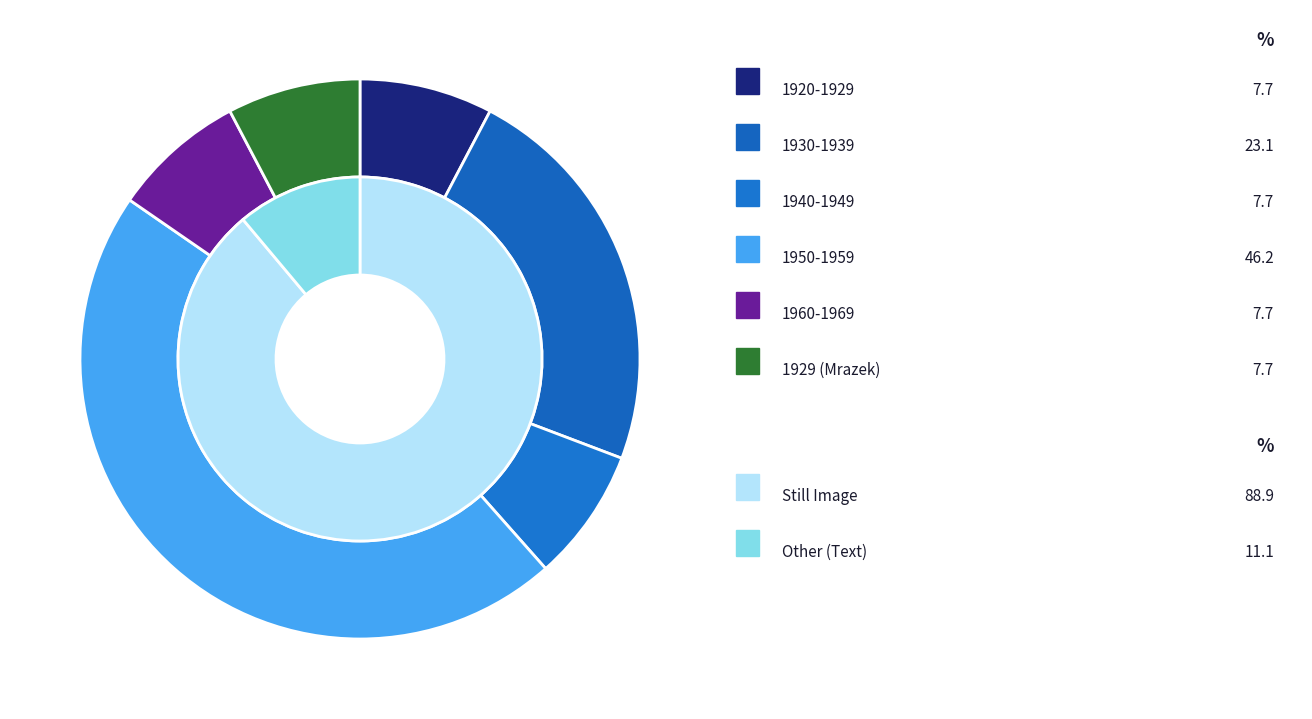

To the nearest percent, what is the combined percentage of 1929 and 1930-1939?

31%